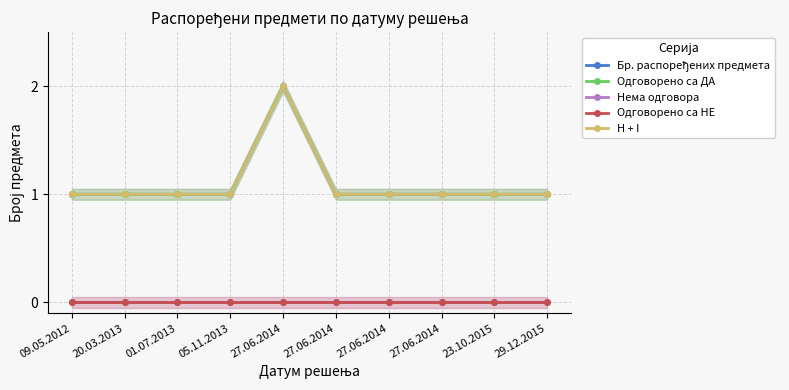

Reading left to right, what are all the values shown in this chart?

Бр. распоређених предмета: 1	1	1	1	2	1	1	1	1	1
Одговорено са ДА: 1	1	1	1	2	1	1	1	1	1
Нема одговора: 0	0	0	0	0	0	0	0	0	0
Одговорено са НЕ: 0	0	0	0	0	0	0	0	0	0
H + I: 1	1	1	1	2	1	1	1	1	1